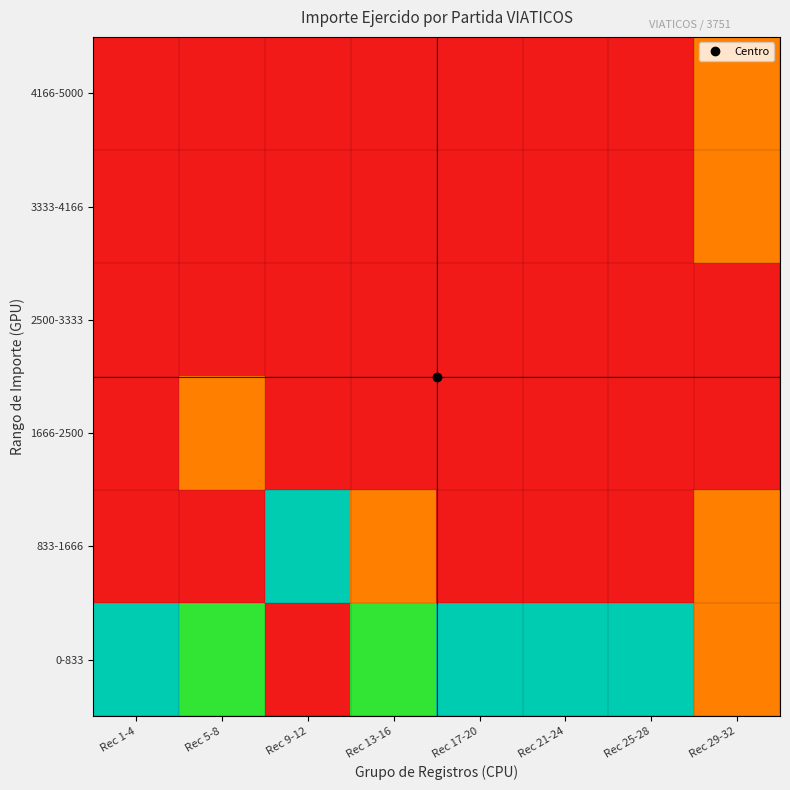

Reading right to left, what are all the values shown in this chart?

0-833: Rec 29-32=25000	Rec 25-28=100000	Rec 21-24=100000	Rec 17-20=100000	Rec 13-16=75000	Rec 9-12=0	Rec 5-8=75000	Rec 1-4=100000
833-1666: Rec 29-32=25000	Rec 25-28=0	Rec 21-24=0	Rec 17-20=0	Rec 13-16=25000	Rec 9-12=100000	Rec 5-8=0	Rec 1-4=0
1666-2500: Rec 29-32=0	Rec 25-28=0	Rec 21-24=0	Rec 17-20=0	Rec 13-16=0	Rec 9-12=0	Rec 5-8=25000	Rec 1-4=0
2500-3333: Rec 29-32=0	Rec 25-28=0	Rec 21-24=0	Rec 17-20=0	Rec 13-16=0	Rec 9-12=0	Rec 5-8=0	Rec 1-4=0
3333-4166: Rec 29-32=25000	Rec 25-28=0	Rec 21-24=0	Rec 17-20=0	Rec 13-16=0	Rec 9-12=0	Rec 5-8=0	Rec 1-4=0
4166-5000: Rec 29-32=25000	Rec 25-28=0	Rec 21-24=0	Rec 17-20=0	Rec 13-16=0	Rec 9-12=0	Rec 5-8=0	Rec 1-4=0